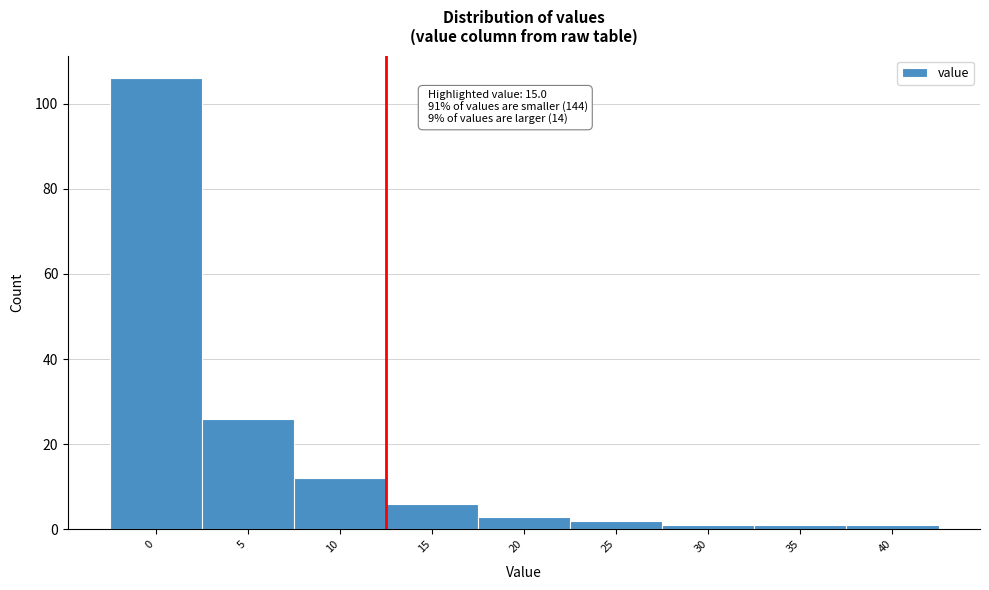

Reading right to left, what are all the values shown in this chart?

1	1	1	2	3	6	12	26	106